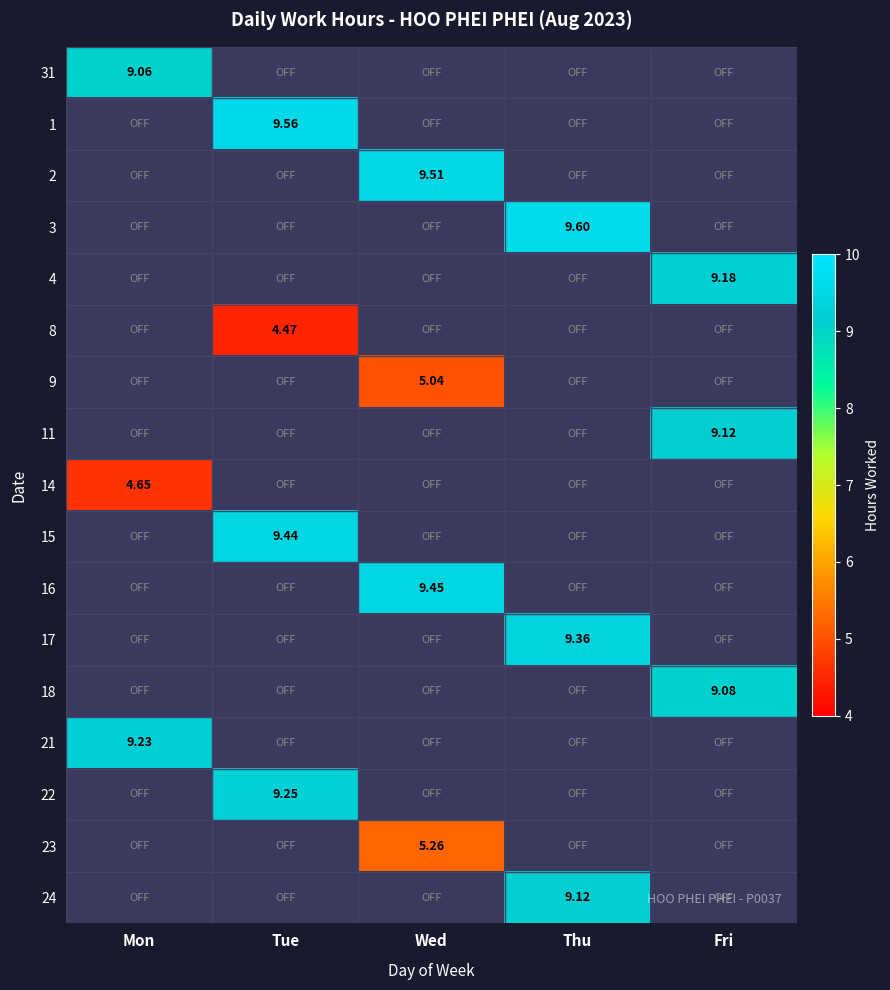

How many positive values does the 17 series have?

1